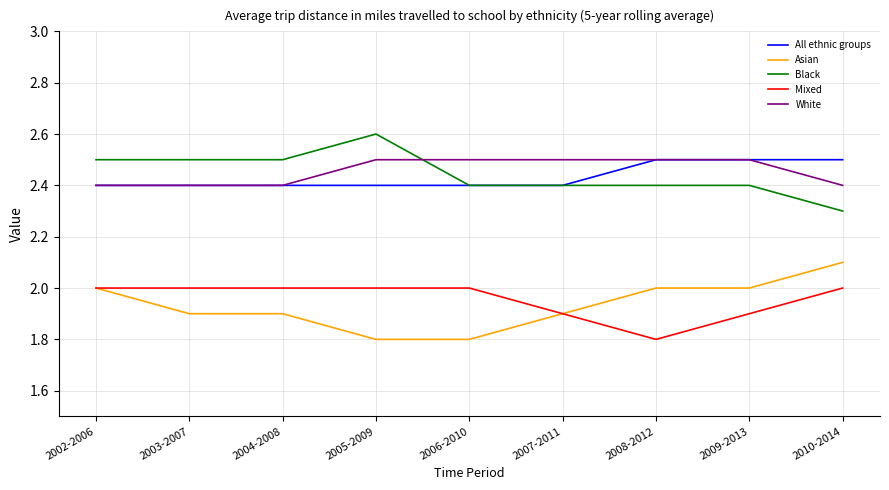

What value does the Black series have at 2009-2013?

2.4